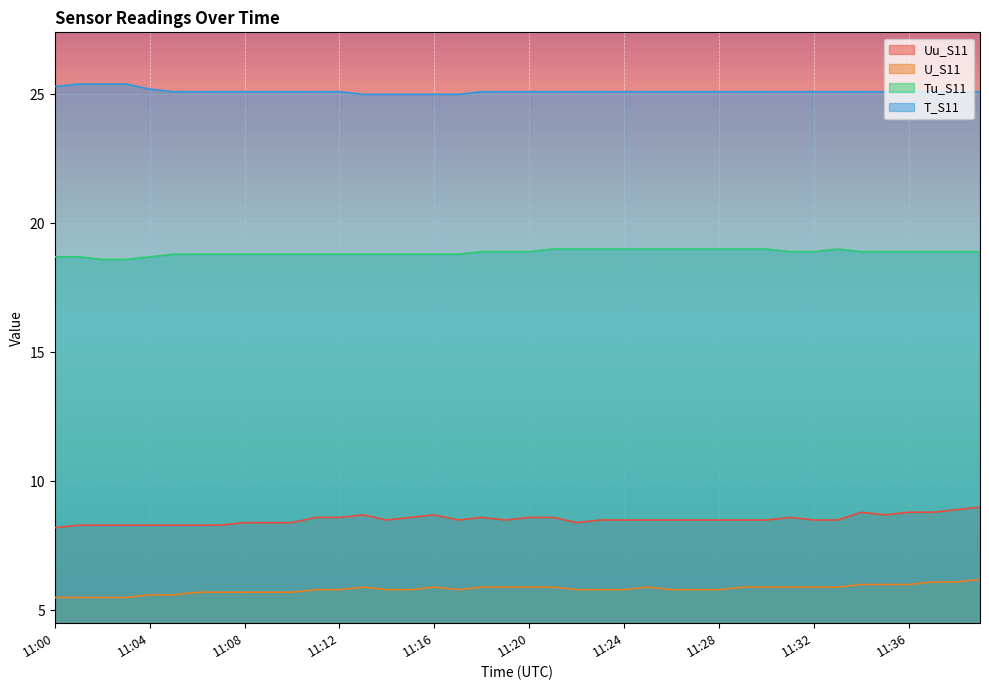

Reading left to right, list all the values displayed in this chart.

Uu_S11: 11:00=8.2	11:01=8.3	11:02=8.3	11:03=8.3	11:04=8.3	11:05=8.3	11:06=8.3	11:07=8.3	11:08=8.4	11:09=8.4	11:10=8.4	11:11=8.6	11:12=8.6	11:13=8.7	11:14=8.5	11:15=8.6	11:16=8.7	11:17=8.5	11:18=8.6	11:19=8.5	11:20=8.6	11:21=8.6	11:22=8.4	11:23=8.5	11:24=8.5	11:25=8.5	11:26=8.5	11:27=8.5	11:28=8.5	11:29=8.5	11:30=8.5	11:31=8.6	11:32=8.5	11:33=8.5	11:34=8.8	11:35=8.7	11:36=8.8	11:37=8.8	11:38=8.9	11:39=9.0
U_S11: 11:00=5.5	11:01=5.5	11:02=5.5	11:03=5.5	11:04=5.6	11:05=5.6	11:06=5.7	11:07=5.7	11:08=5.7	11:09=5.7	11:10=5.7	11:11=5.8	11:12=5.8	11:13=5.9	11:14=5.8	11:15=5.8	11:16=5.9	11:17=5.8	11:18=5.9	11:19=5.9	11:20=5.9	11:21=5.9	11:22=5.8	11:23=5.8	11:24=5.8	11:25=5.9	11:26=5.8	11:27=5.8	11:28=5.8	11:29=5.9	11:30=5.9	11:31=5.9	11:32=5.9	11:33=5.9	11:34=6.0	11:35=6.0	11:36=6.0	11:37=6.1	11:38=6.1	11:39=6.2
Tu_S11: 11:00=18.7	11:01=18.7	11:02=18.6	11:03=18.6	11:04=18.7	11:05=18.8	11:06=18.8	11:07=18.8	11:08=18.8	11:09=18.8	11:10=18.8	11:11=18.8	11:12=18.8	11:13=18.8	11:14=18.8	11:15=18.8	11:16=18.8	11:17=18.8	11:18=18.9	11:19=18.9	11:20=18.9	11:21=19.0	11:22=19.0	11:23=19.0	11:24=19.0	11:25=19.0	11:26=19.0	11:27=19.0	11:28=19.0	11:29=19.0	11:30=19.0	11:31=18.9	11:32=18.9	11:33=19.0	11:34=18.9	11:35=18.9	11:36=18.9	11:37=18.9	11:38=18.9	11:39=18.9
T_S11: 11:00=25.3	11:01=25.4	11:02=25.4	11:03=25.4	11:04=25.2	11:05=25.1	11:06=25.1	11:07=25.1	11:08=25.1	11:09=25.1	11:10=25.1	11:11=25.1	11:12=25.1	11:13=25.0	11:14=25.0	11:15=25.0	11:16=25.0	11:17=25.0	11:18=25.1	11:19=25.1	11:20=25.1	11:21=25.1	11:22=25.1	11:23=25.1	11:24=25.1	11:25=25.1	11:26=25.1	11:27=25.1	11:28=25.1	11:29=25.1	11:30=25.1	11:31=25.1	11:32=25.1	11:33=25.1	11:34=25.1	11:35=25.1	11:36=25.1	11:37=25.1	11:38=25.1	11:39=25.1